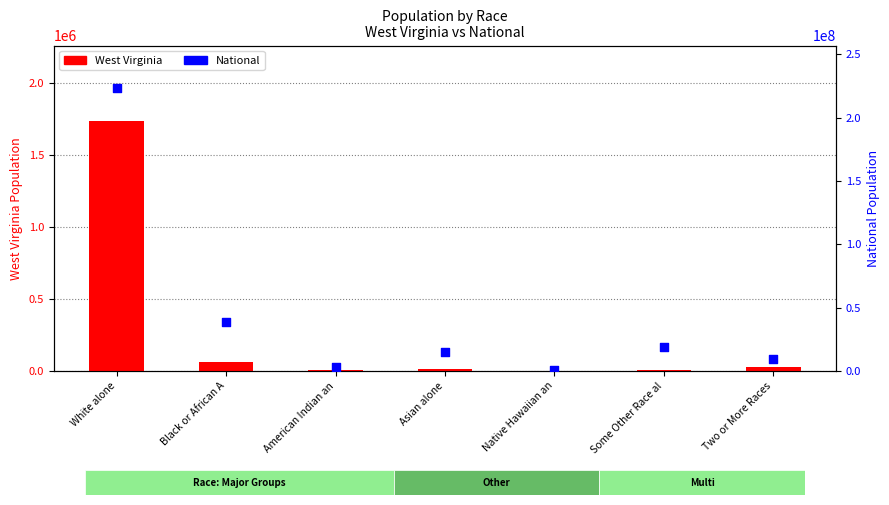

Which series contains the lowest Y value?

West Virginia